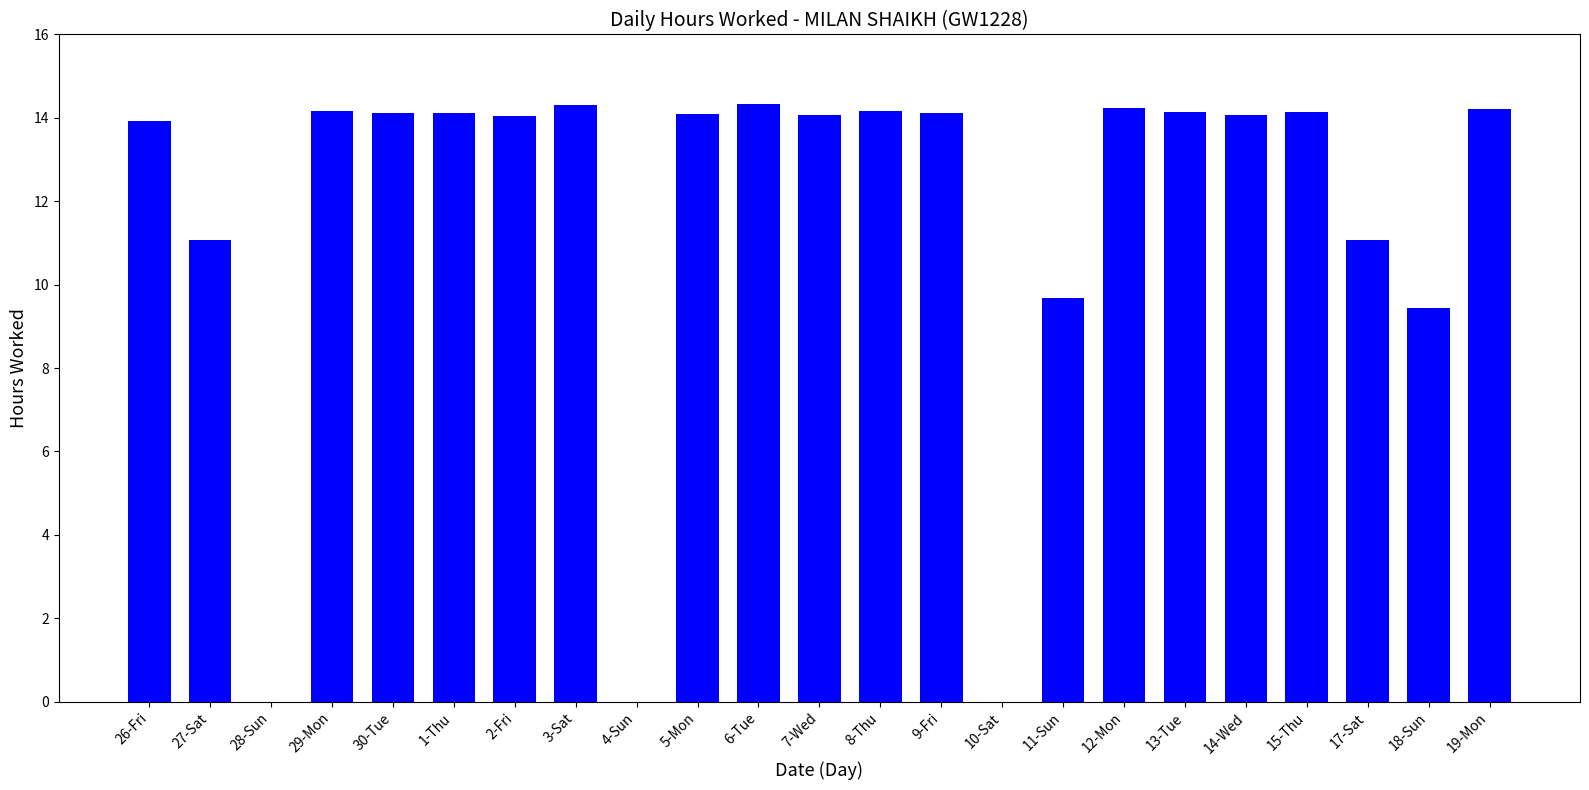

What is the maximum value shown in the chart?

14.3